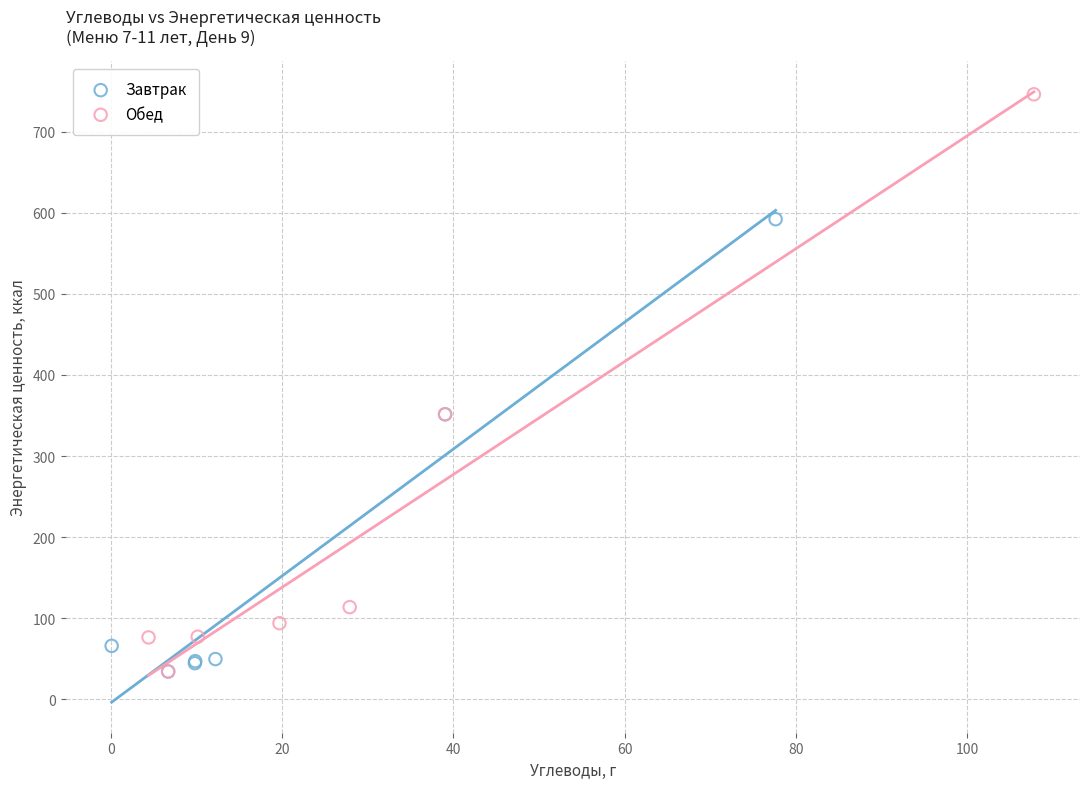

Which series reaches the maximum Y coordinate?

Обед